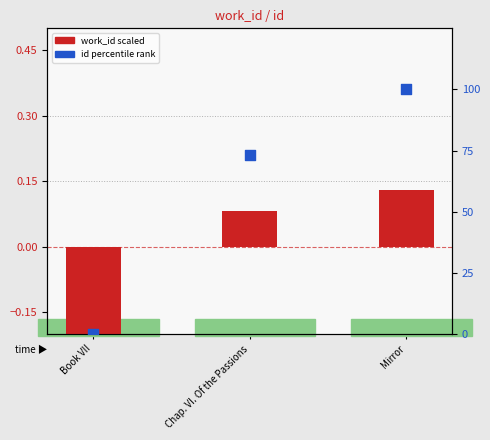

What is the total value across all series at Chap. VI. Of the Passions?

73.2